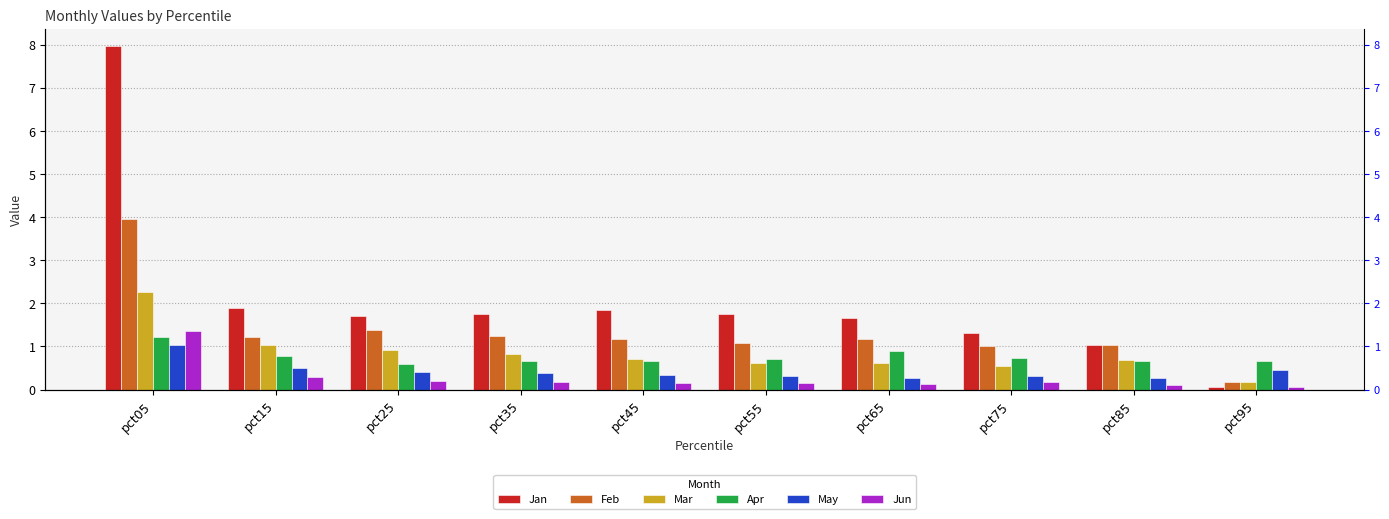

Is the value of Feb at pct35 greater than the value of Apr at pct55?

Yes